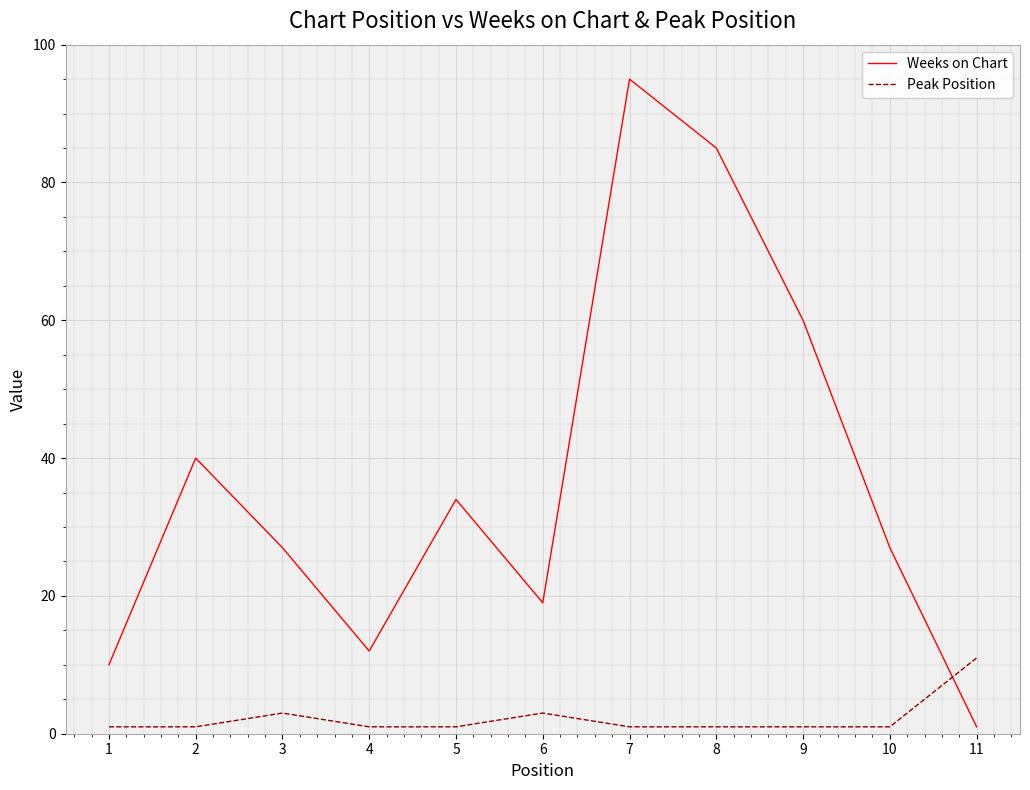

Does the chart have visible grid lines?

Yes